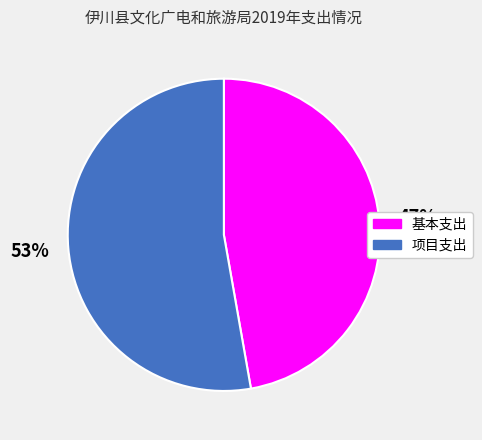

How many segments does this pie chart have?

2